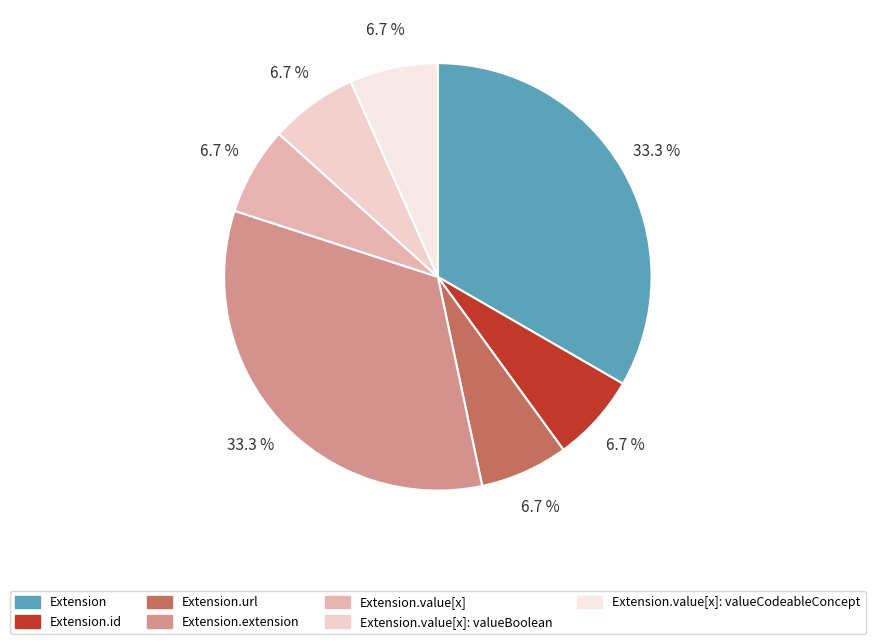

Which has a higher value, Extension.extension or Extension.url?

Extension.extension